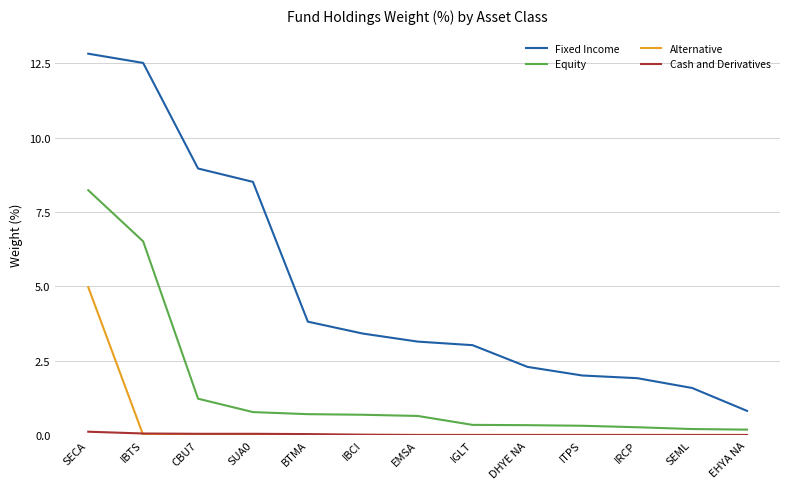

At which category does the chart reach its peak across all series?

SECA